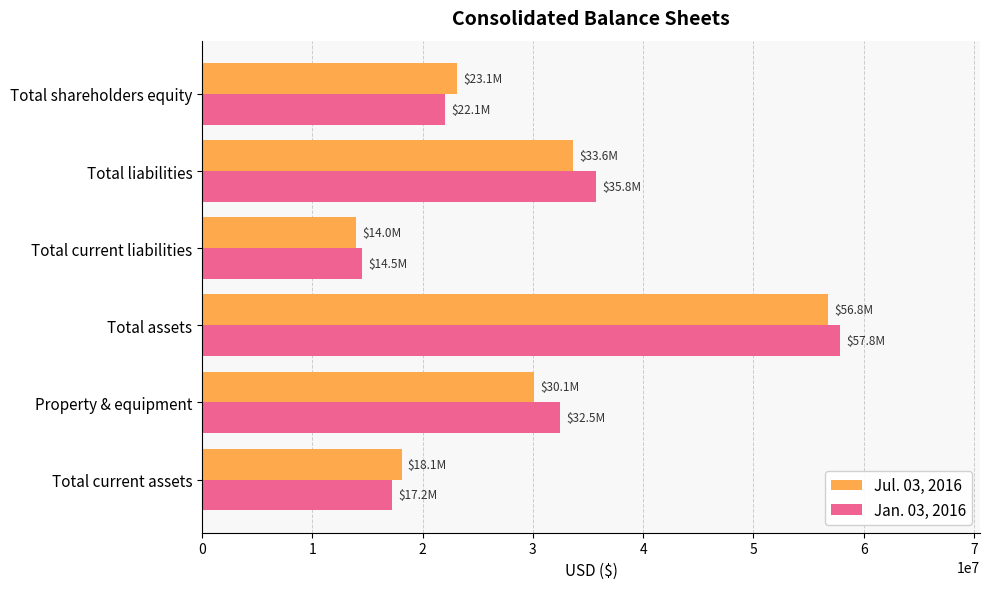

Which label corresponds to the smallest value in the chart?

Total current liabilities